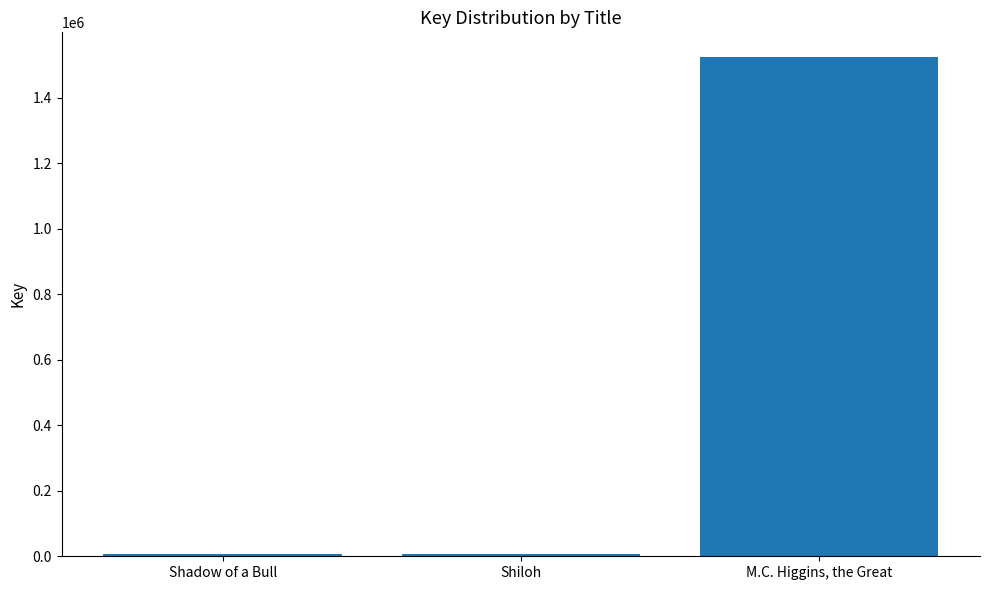

The value at M.C. Higgins, the Great is 2059316. True or false?

False